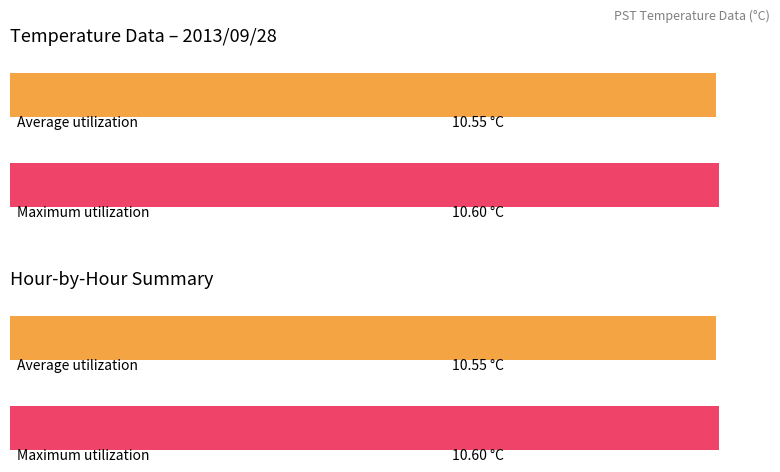

What is the total value across all series at 10?

21.2